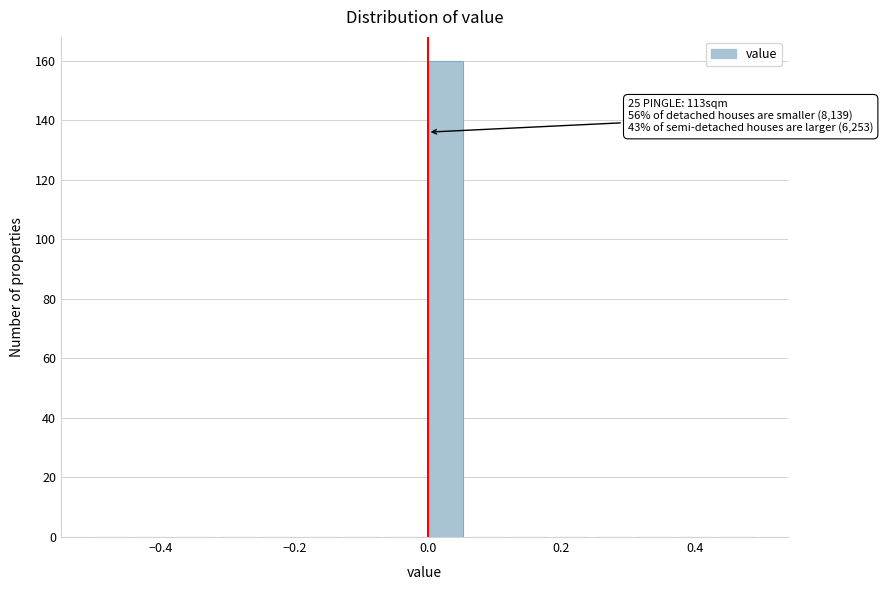

Read against the x-axis, roughly where is the centre of the tallest bar?

0.02